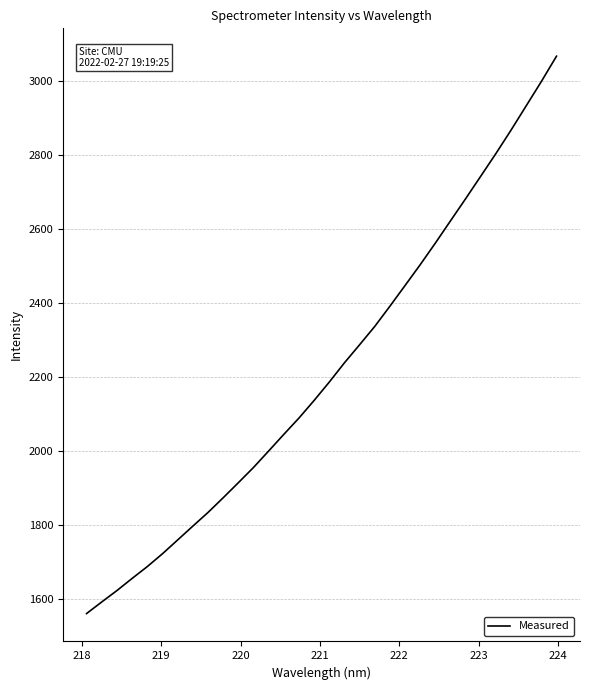

What is the maximum value shown in the chart?

3067.6